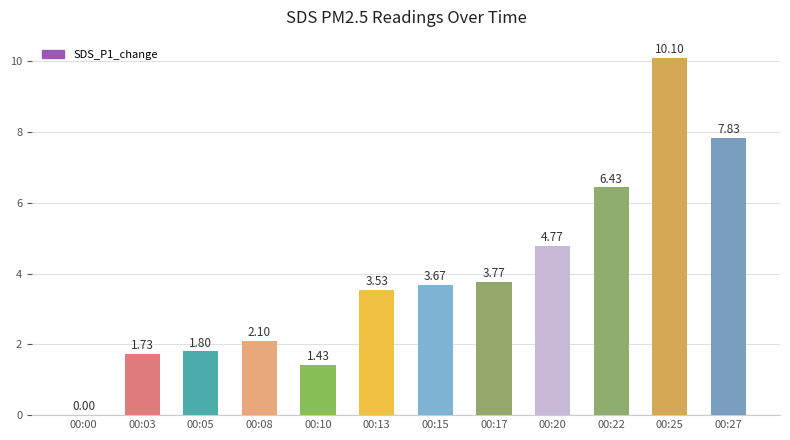

Which has a higher value, 00:03 or 00:27?

00:27